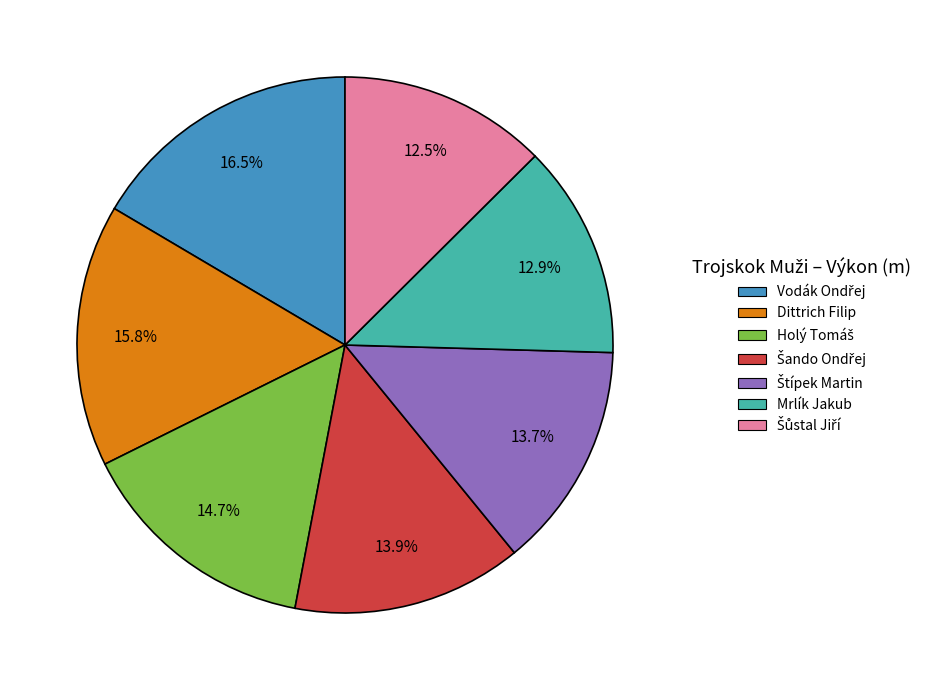

Is there a majority slice in this chart?

No